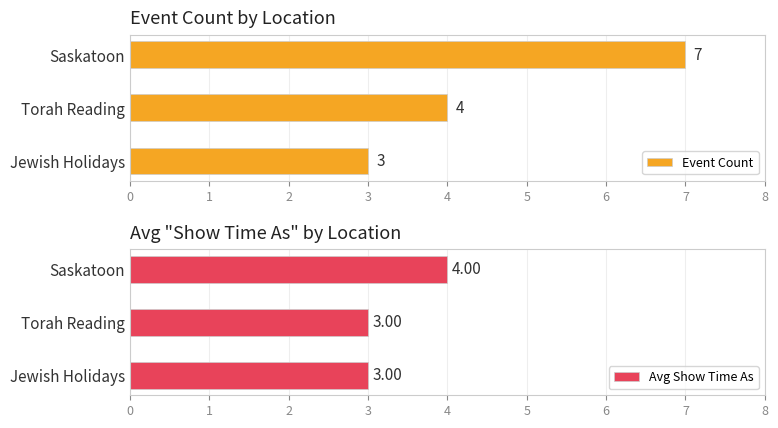

Does the chart contain any negative values?

No